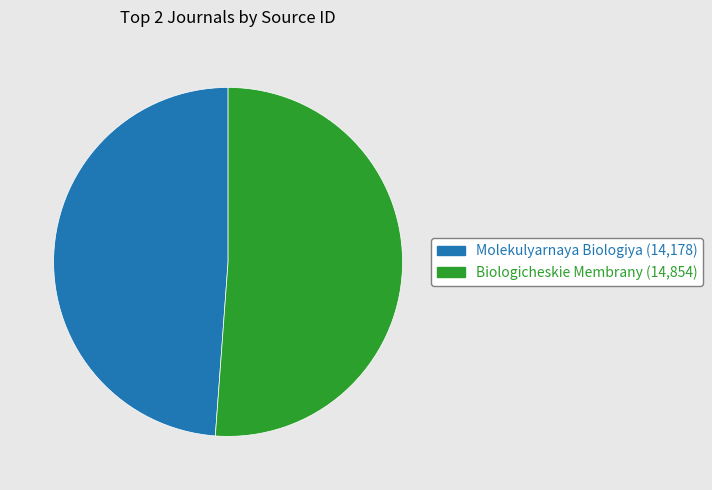

Is there any slice that represents more than half of the pie?

Yes